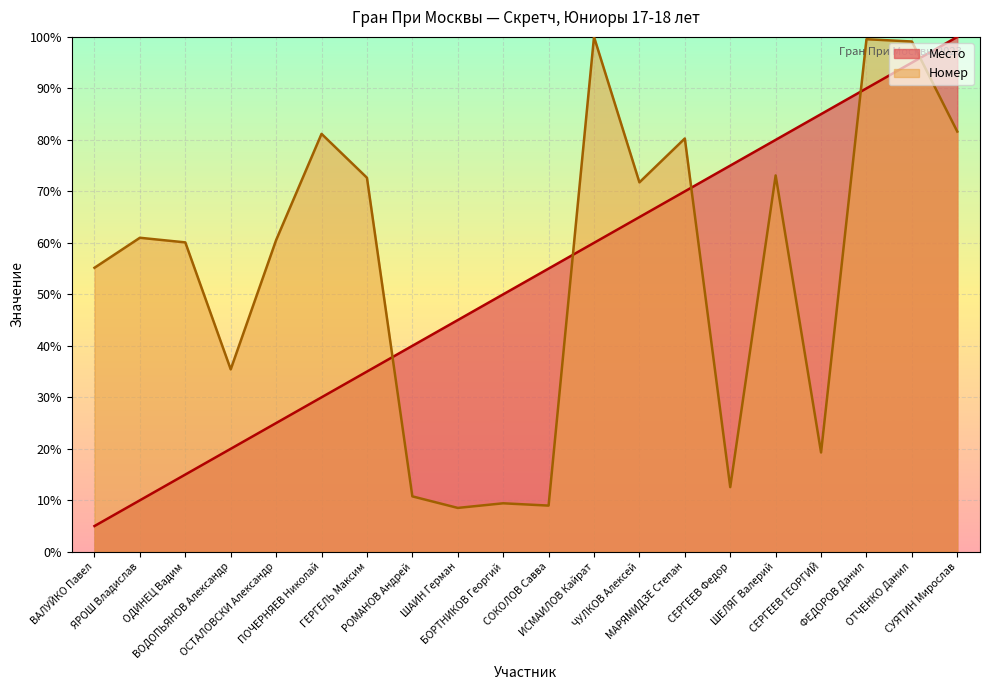

Between ОТЧЕНКО Данил and ИСМАИЛОВ Кайрат, which is larger?

ОТЧЕНКО Данил